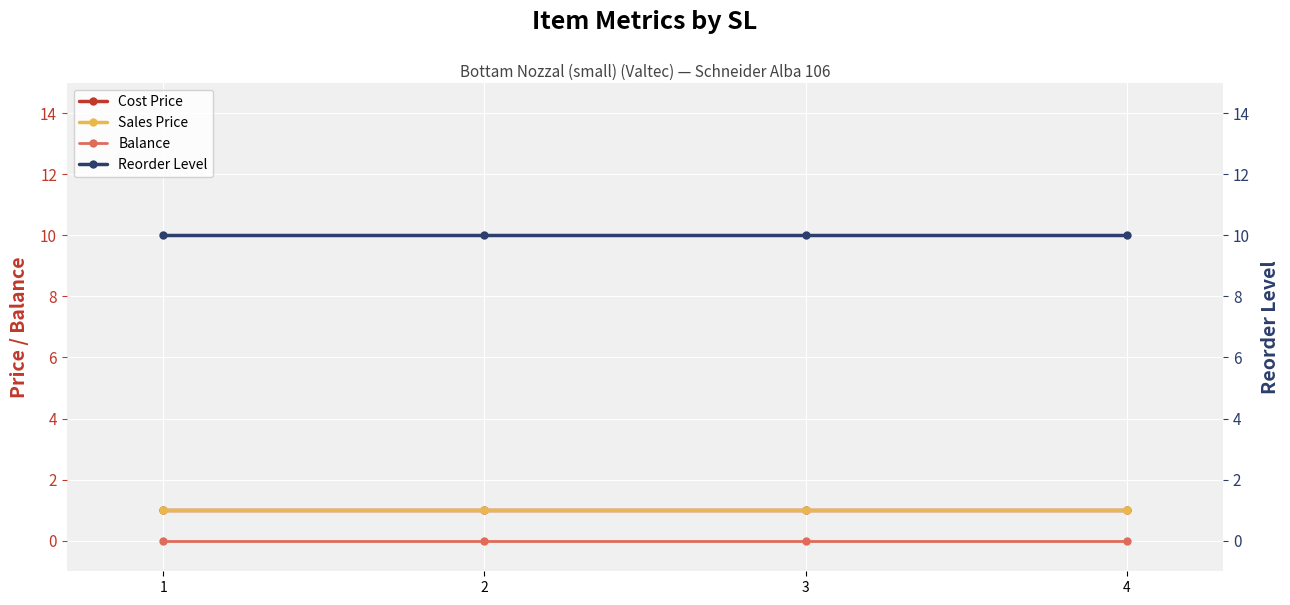

The Reorder Level series shows 10 at 2. True or false?

True